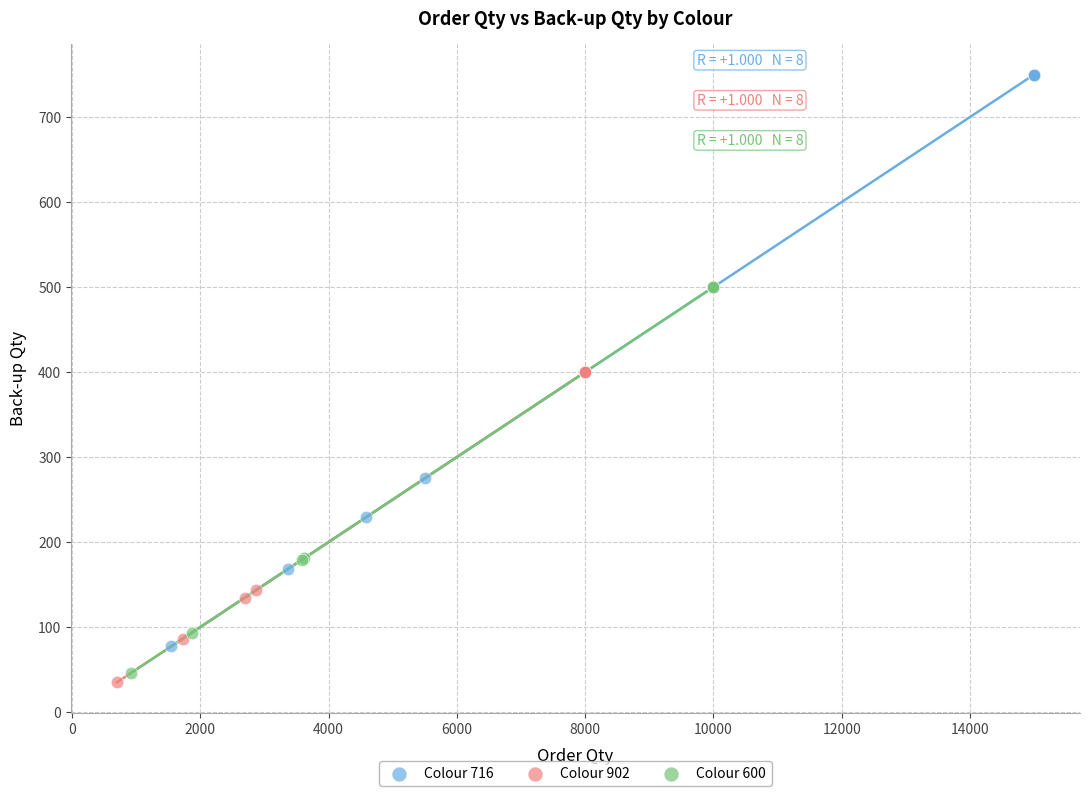

Which series has the widest spread of Y values?

Colour 716